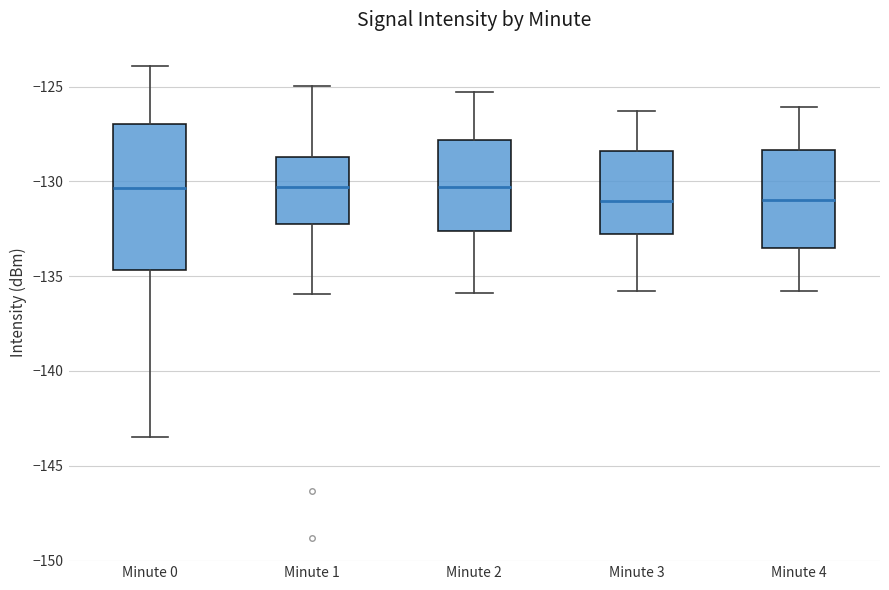

Reading left to right, transcribe this box plot: for each box, give where its median line is, the range the box spans, and where its two whiskers end, as read against the y-axis. The values are not printed on the chart, so give them approximately, as read against the axis.

Minute 0: median -130.5, box -134.5 to -127.0, whiskers -143.5 to -124.0
Minute 1: median -130.5, box -132.5 to -128.5, whiskers -136.0 to -125.0
Minute 2: median -130.5, box -132.5 to -128.0, whiskers -136.0 to -125.5
Minute 3: median -131.0, box -132.5 to -128.5, whiskers -136.0 to -126.5
Minute 4: median -131.0, box -133.5 to -128.5, whiskers -136.0 to -126.0